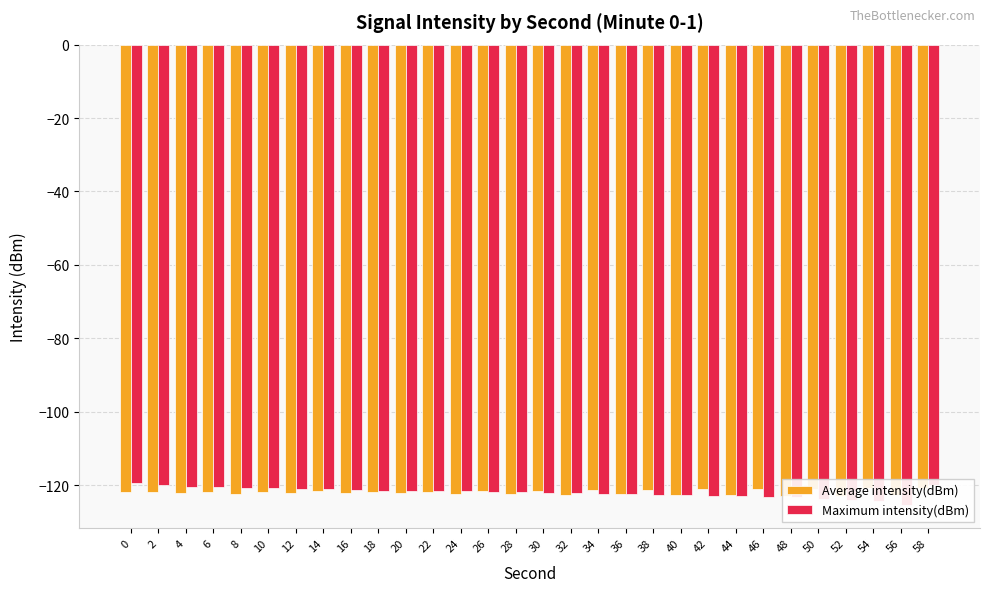

Which series changed the most between 10 and 26?

Maximum intensity(dBm)